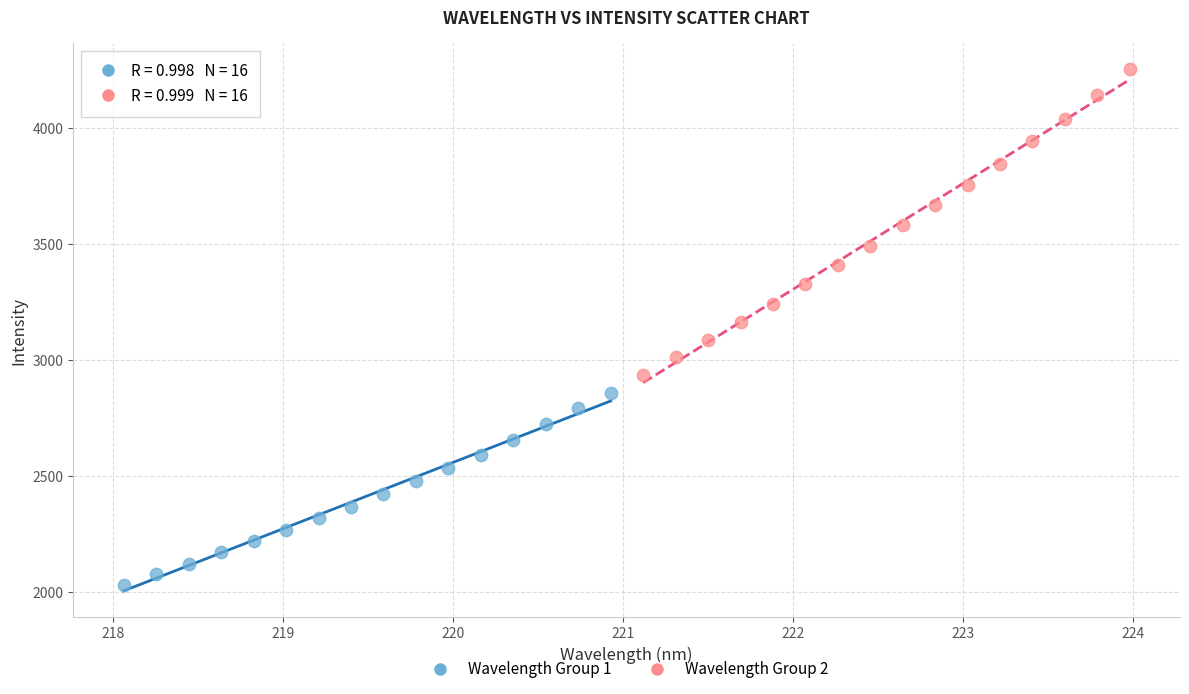

Which series contains the highest Y value?

Wavelength Group 2